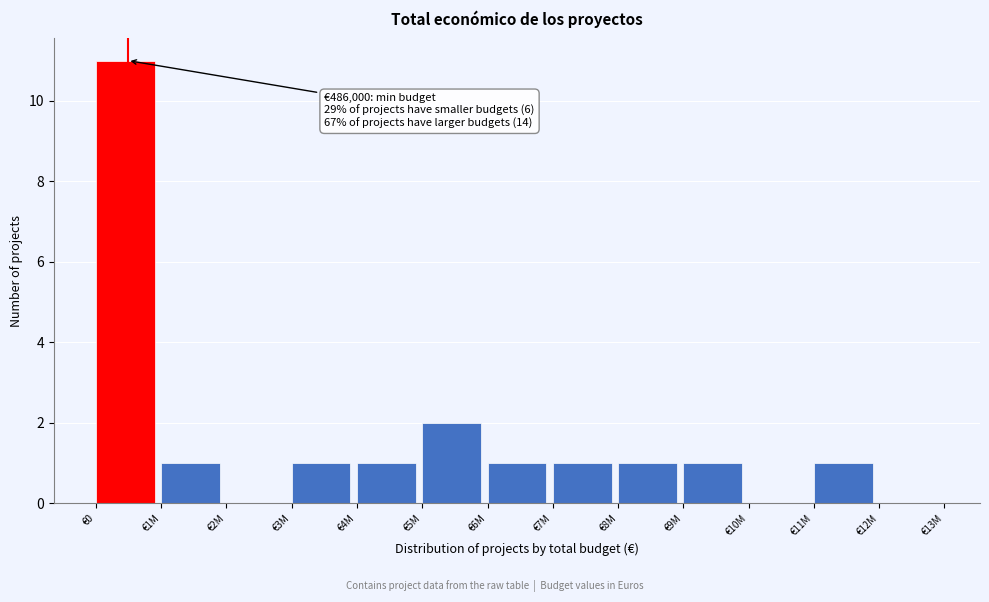

Reading left to right, what are all the values shown in this chart?

€0=11	€1M=1	€2M=0	€3M=1	€4M=1	€5M=2	€6M=1	€7M=1	€8M=1	€9M=1	€10M=0	€11M=1	€12M=0